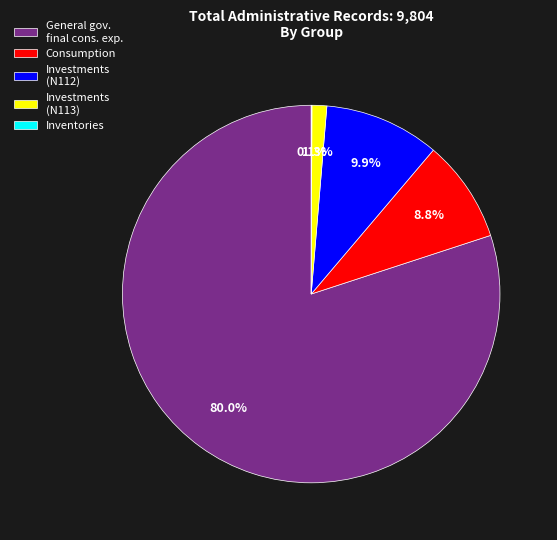

To the nearest percent, what portion does General gov. final cons. exp. represent?

80%